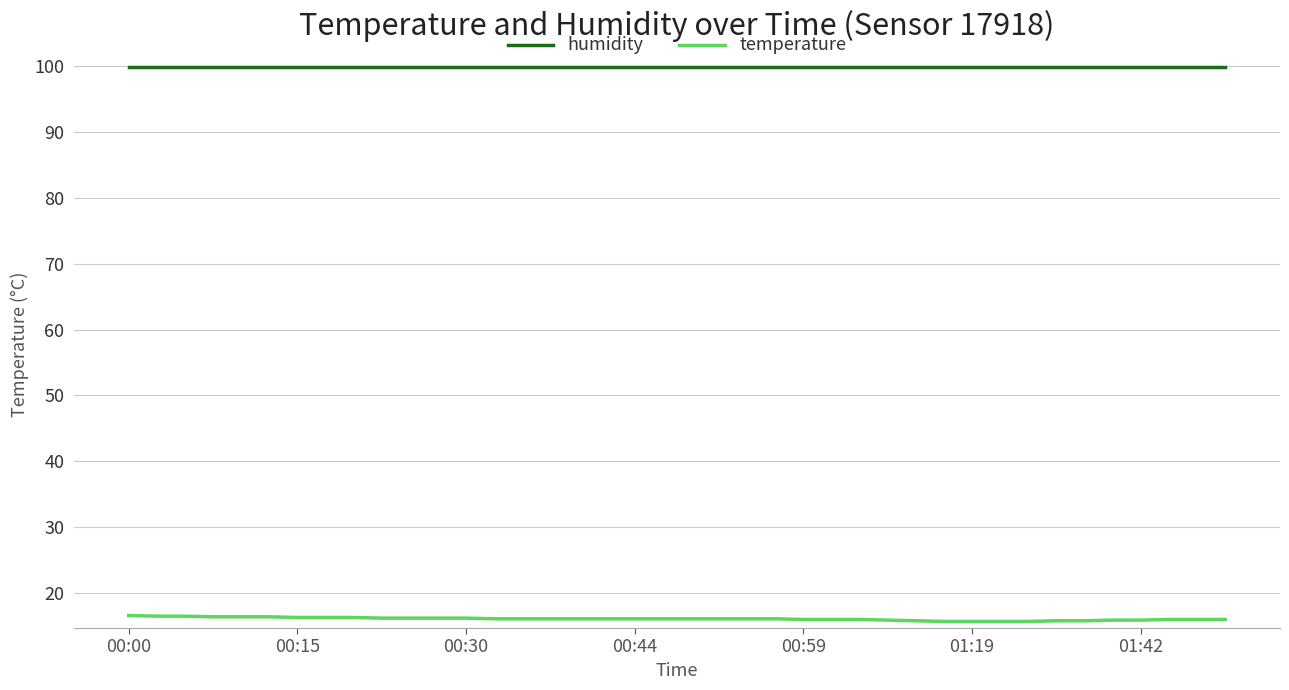

Rank the series by their average value, from lowest to highest.

temperature, humidity